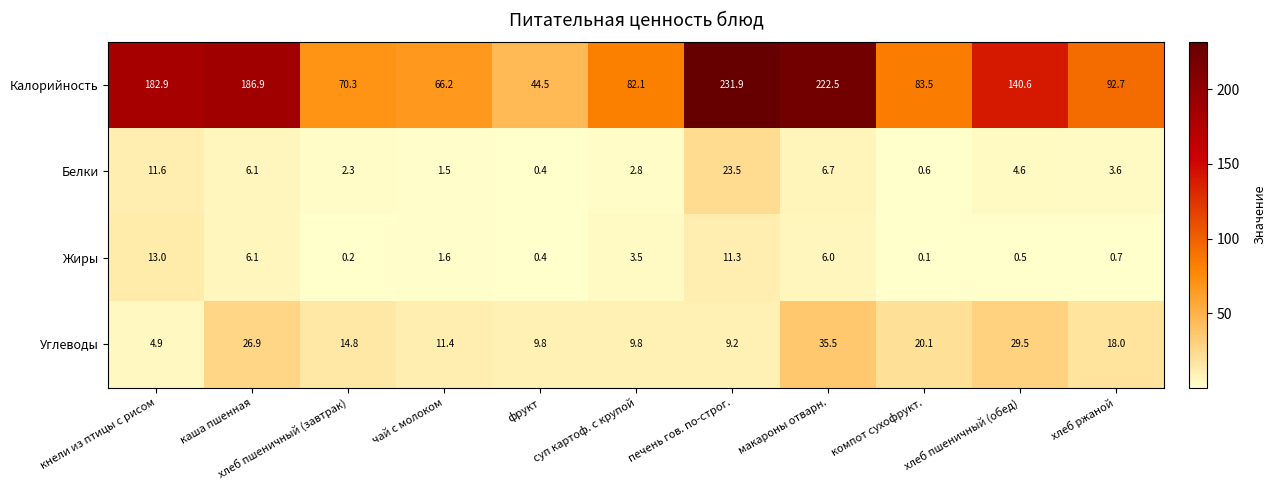

Rank the series at хлеб пшеничный (обед) from lowest to highest value.

Жиры, Белки, Углеводы, Калорийность